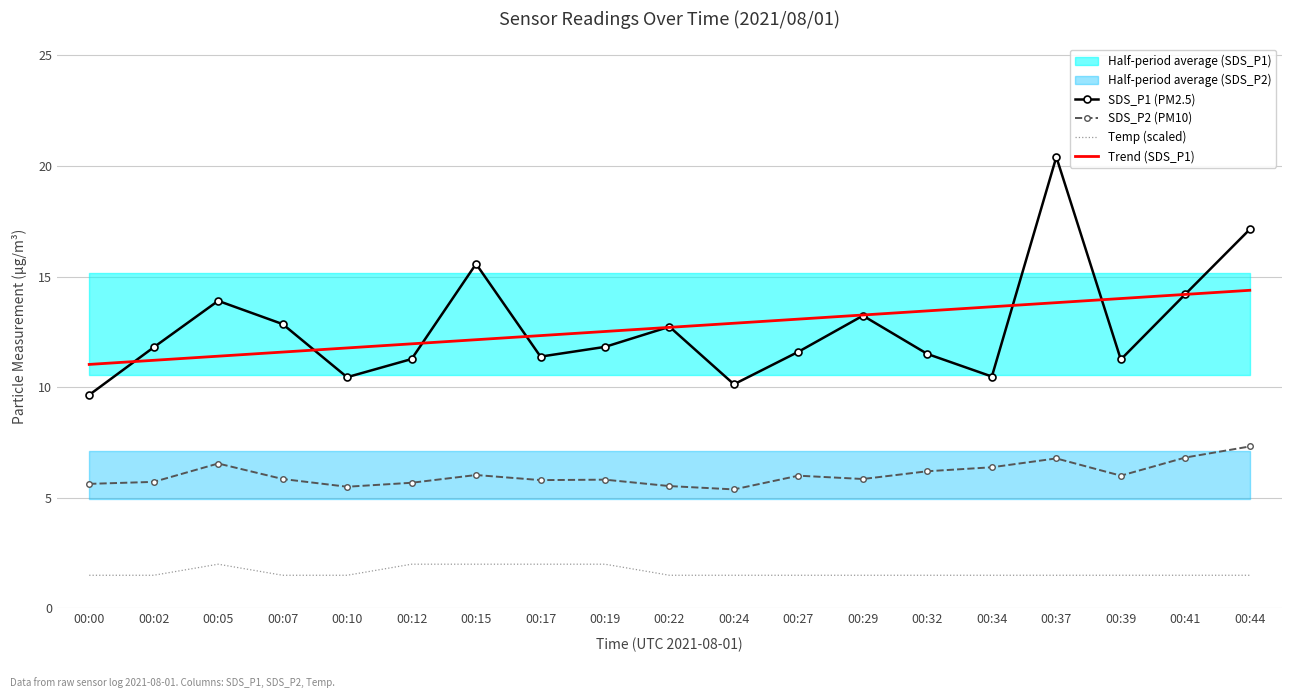

What is the difference between the second highest and minimum values in the Temp (scaled) series?

0.5